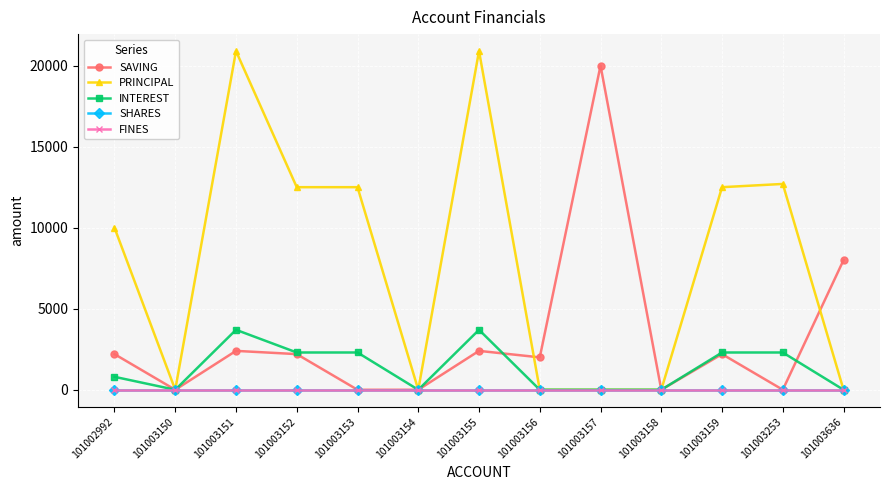

Is it true that SHARES equals 0 at 101003152?

True